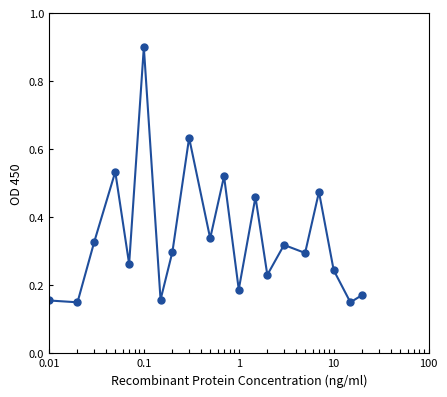

What is the sum of all values?

6.8